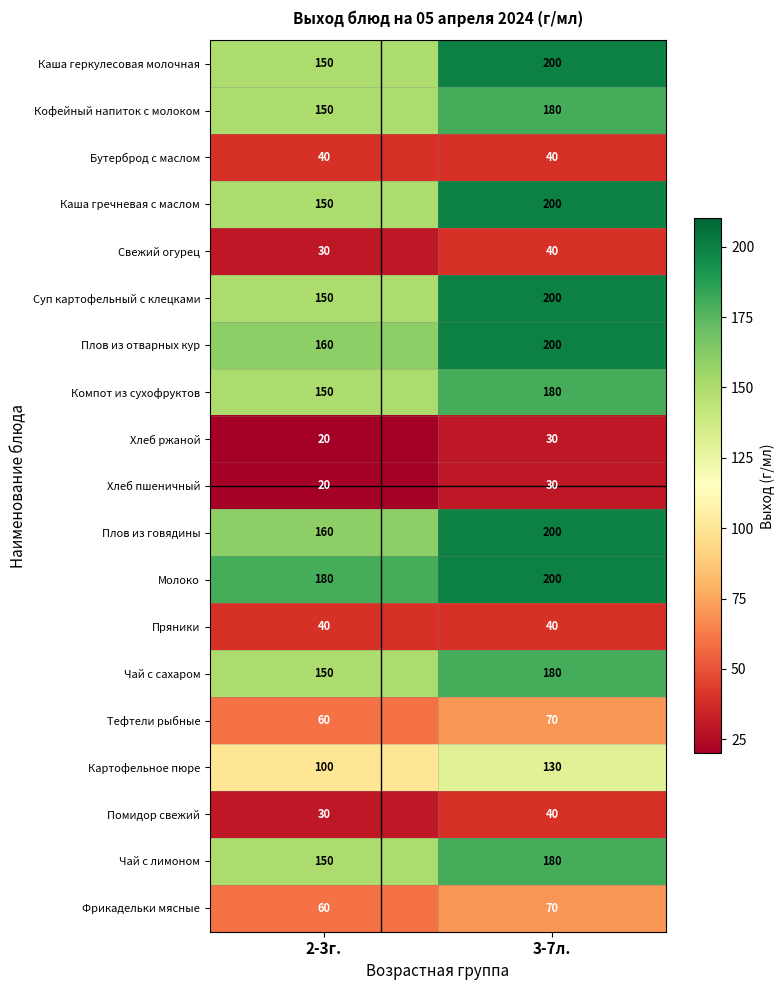

Which category has the highest value across all series?

3-7л.